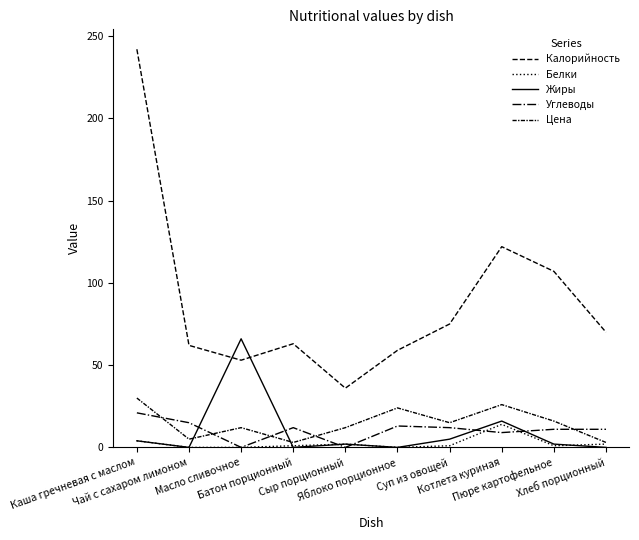

Where is Жиры nearest to the value 33?

Котлета куриная